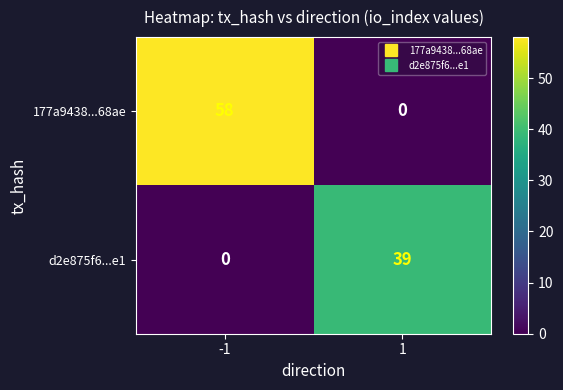

True or false: 177a9438...68ae has a value of 58 at -1.

True